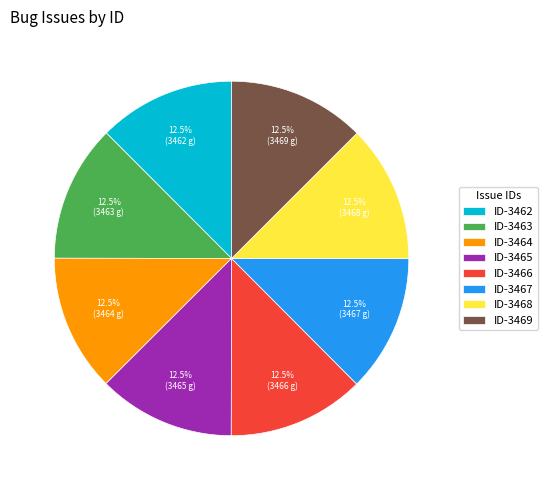

Does ID-3466 represent more than half of the total?

No